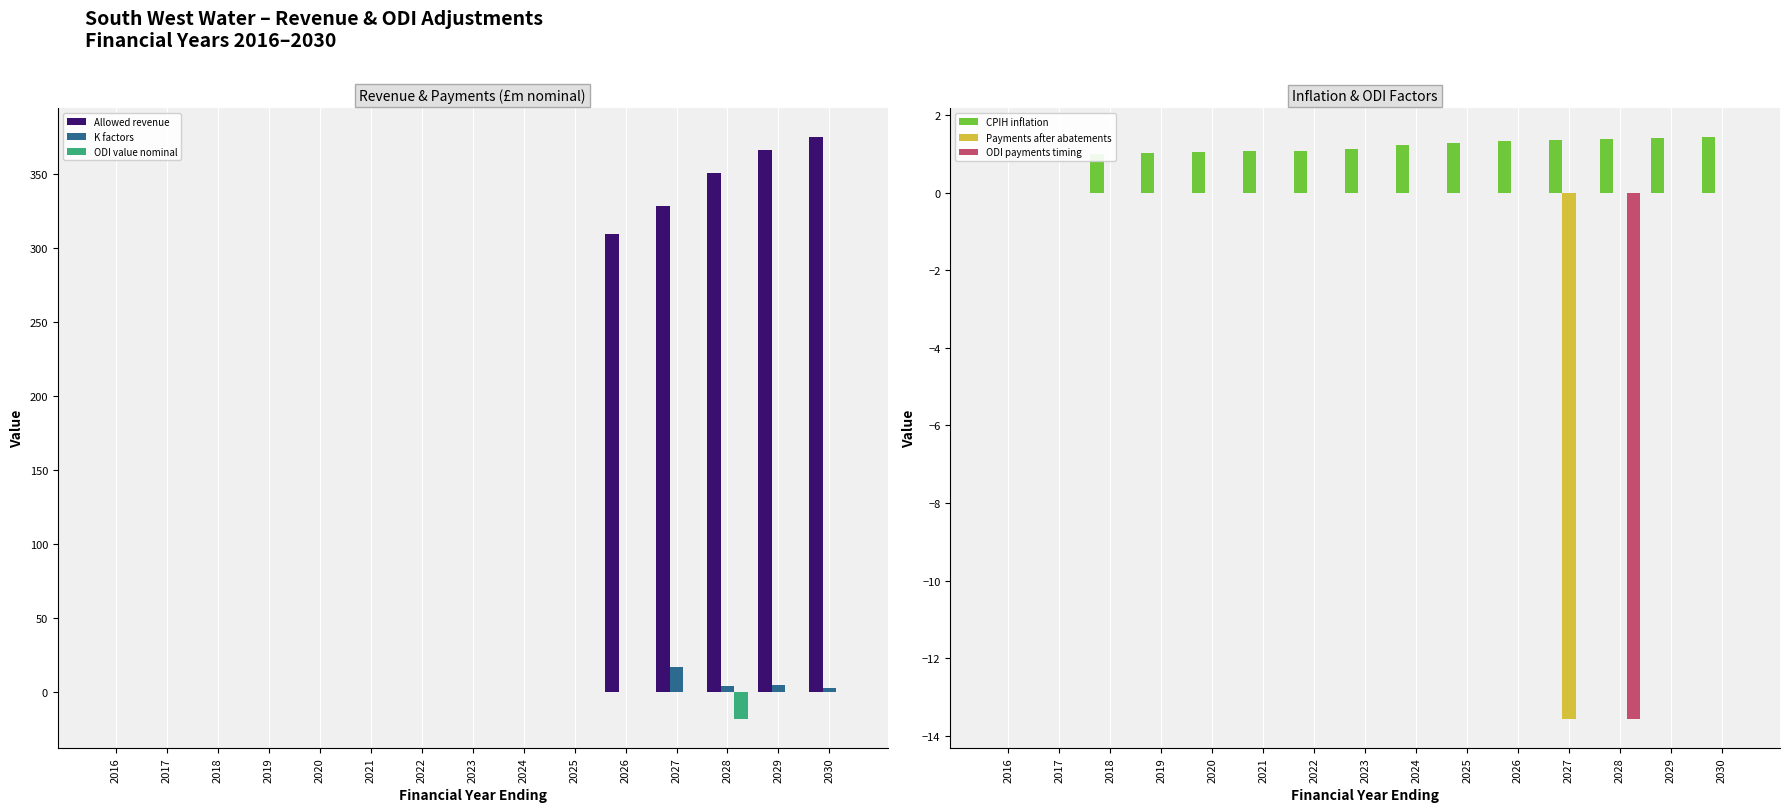

The Payments after abatements series shows 0.0 at 2029. True or false?

True